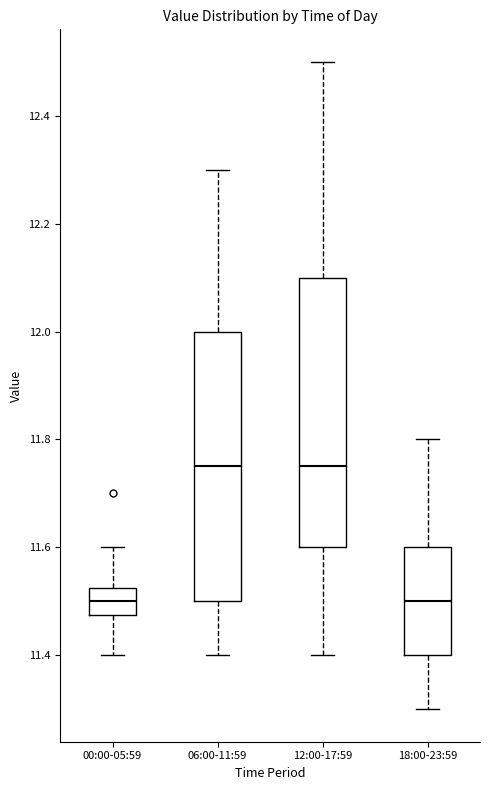

Reading left to right, read every box against the y-axis: the position of its median line, the range the box covers, and the ends of its whiskers. The values are not printed on the chart, so give them approximately, as read against the axis.

00:00-05:59: median 11.50, box 11.48 to 11.52, whiskers 11.40 to 11.60
06:00-11:59: median 11.76, box 11.50 to 12.00, whiskers 11.40 to 12.30
12:00-17:59: median 11.76, box 11.60 to 12.10, whiskers 11.40 to 12.50
18:00-23:59: median 11.50, box 11.40 to 11.60, whiskers 11.30 to 11.80